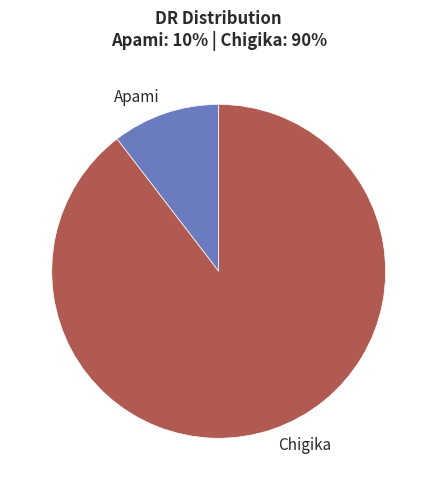

Which slice is the smallest?

Apami